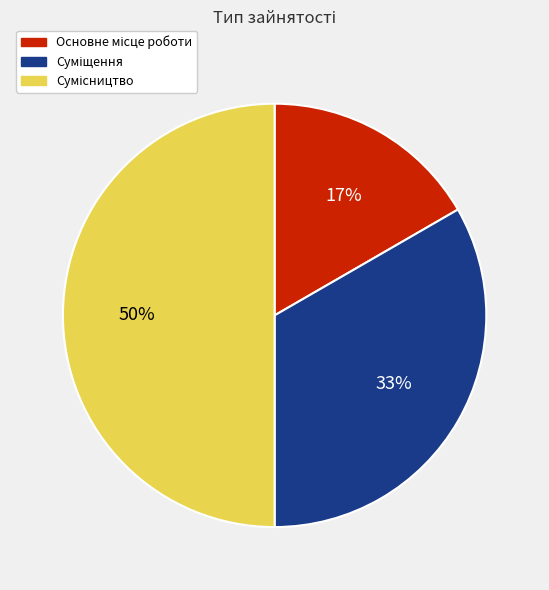

To the nearest percent, what is the difference between the largest and smallest slice percentages?

33%